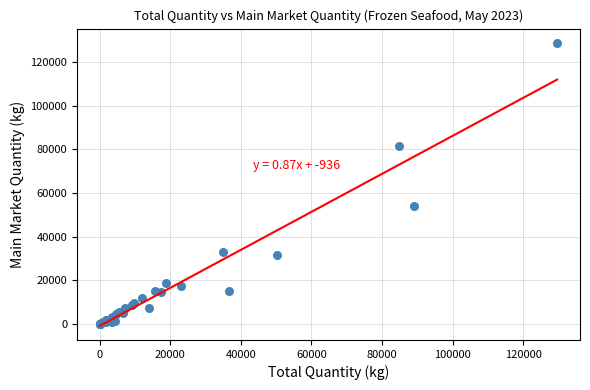

What Y value in the scatter plot is closest to 64470?

54221